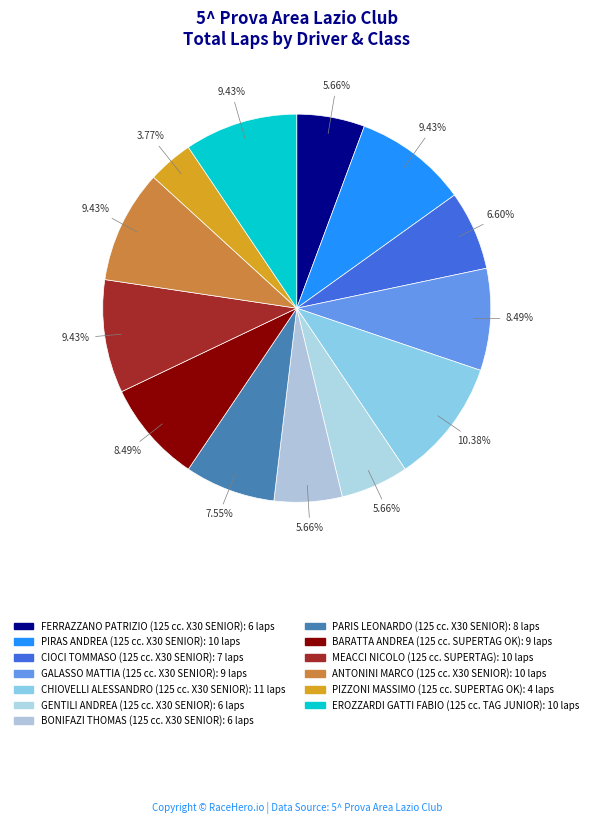

True or false: GENTILI ANDREA (125 cc. X30 SENIOR) accounts for 6% of the total.

True